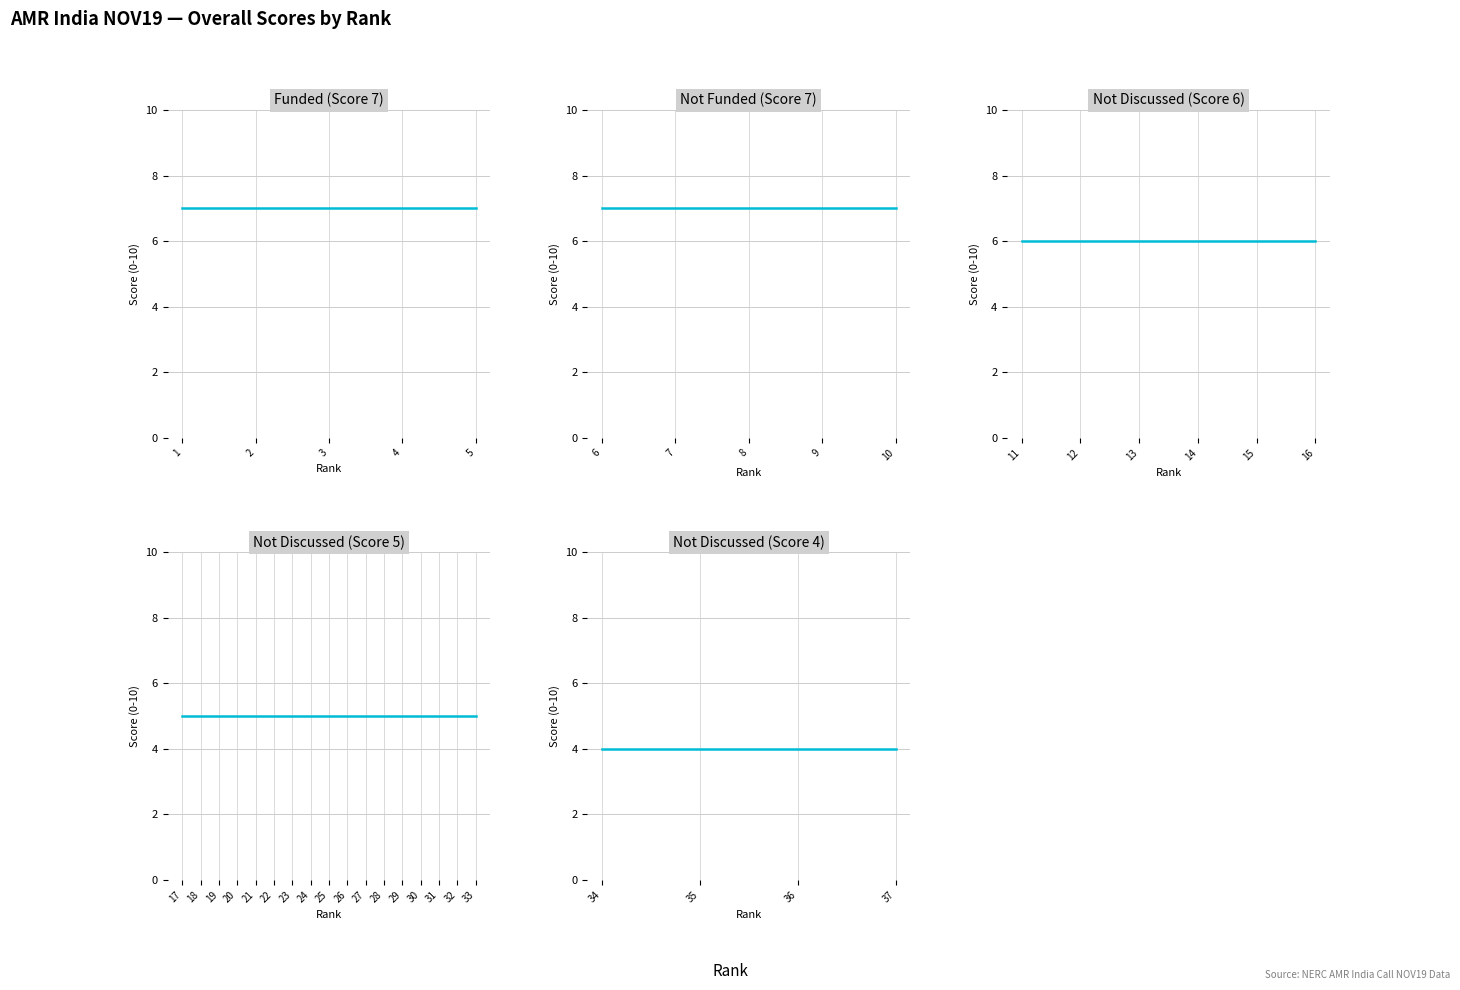

Which category has the highest value across all series?

1